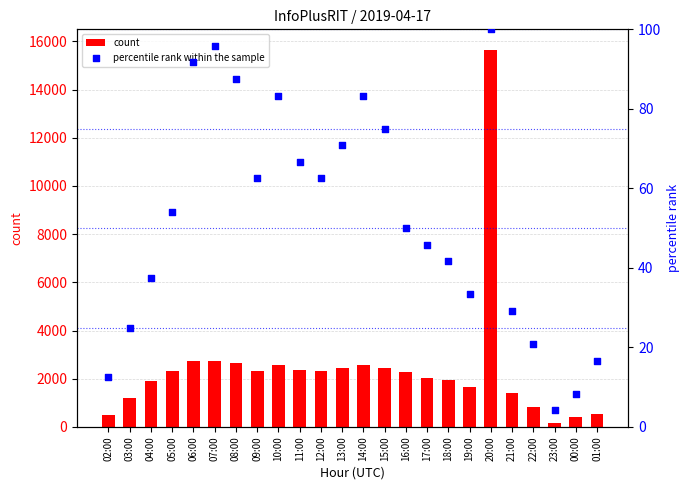

Which series has the largest total across all categories?

count